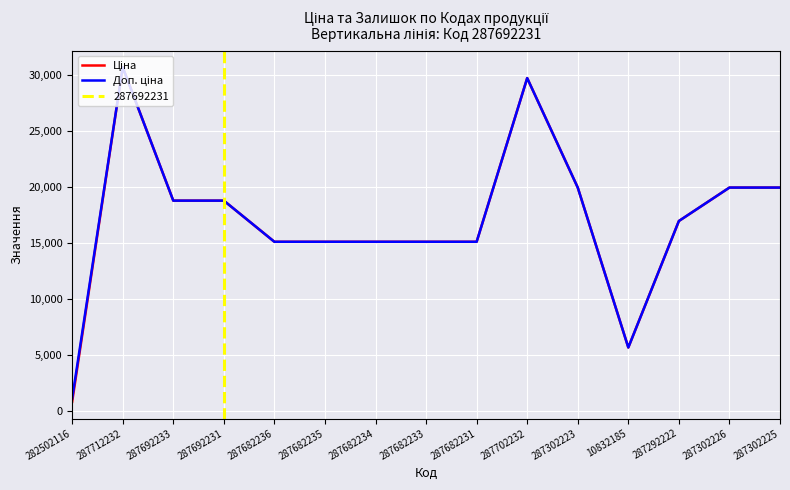

What is the sum of all Доп. ціна values?

257309.8